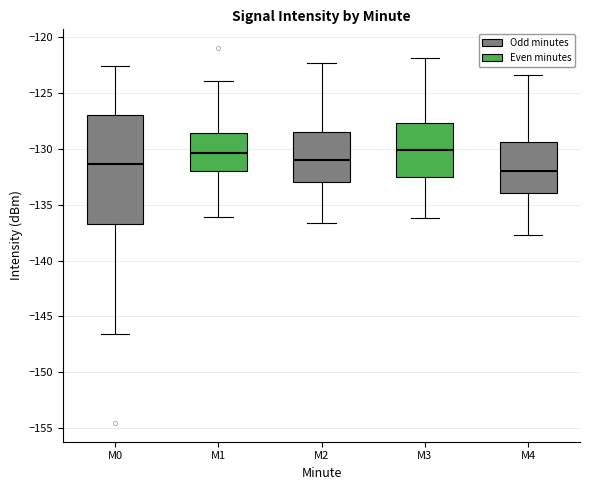

Which box has the lowest median line?

M4